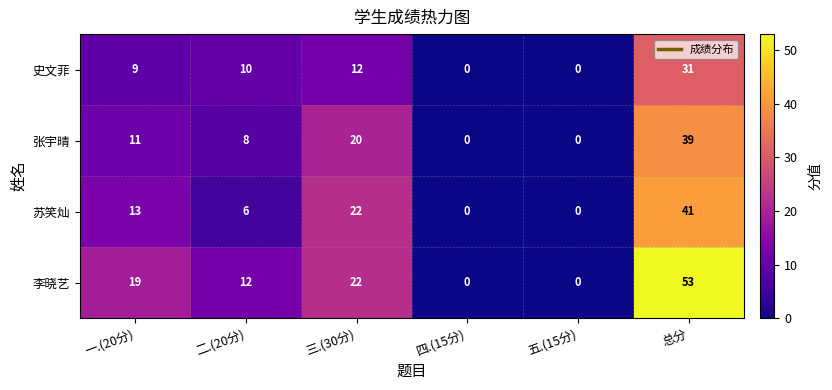

What is the maximum value shown in the chart?

53